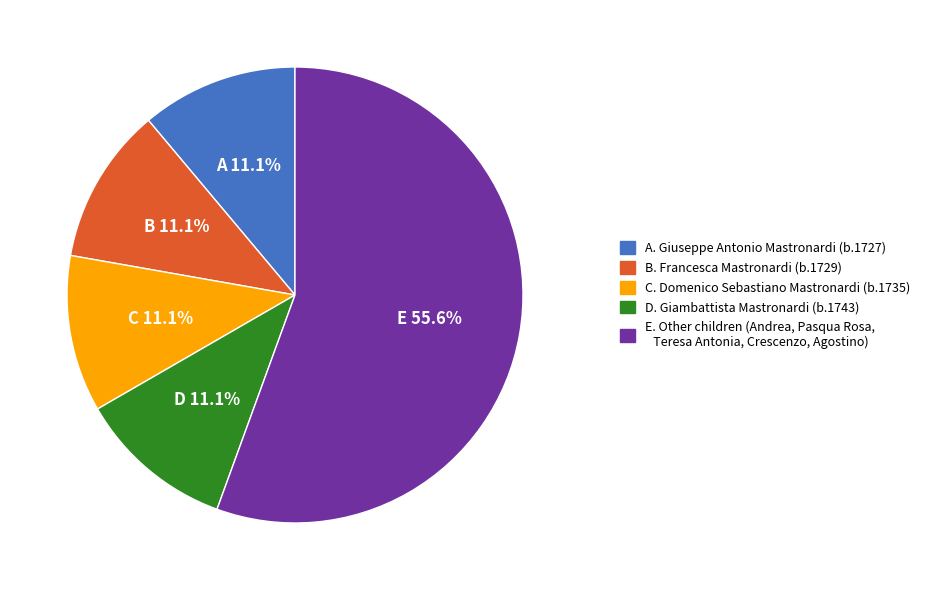

Does any single category account for the majority?

Yes